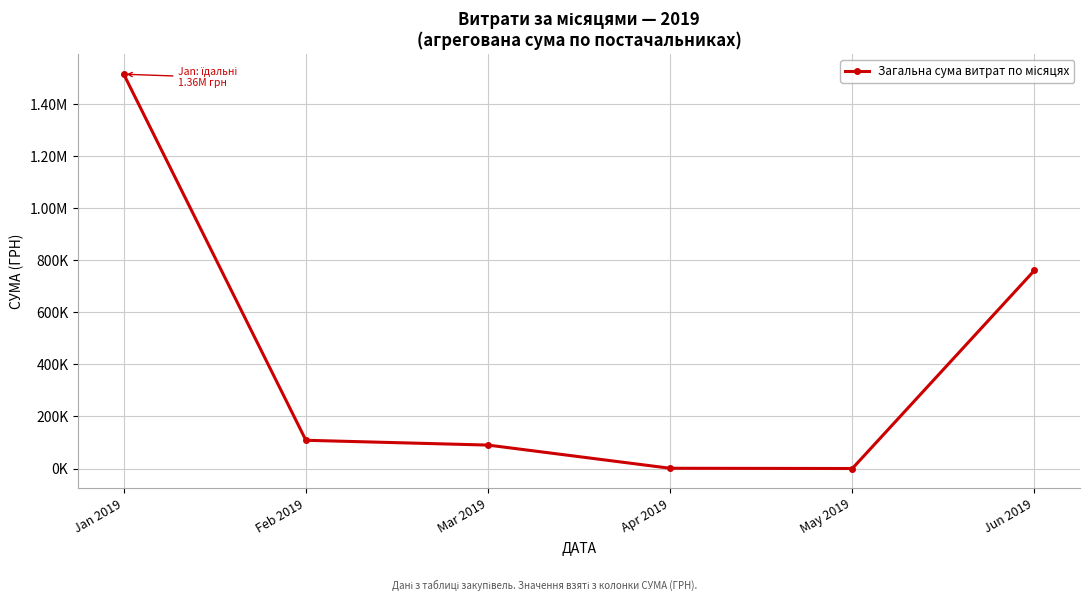

Where is the data nearest to the value 757951?

Jun 2019